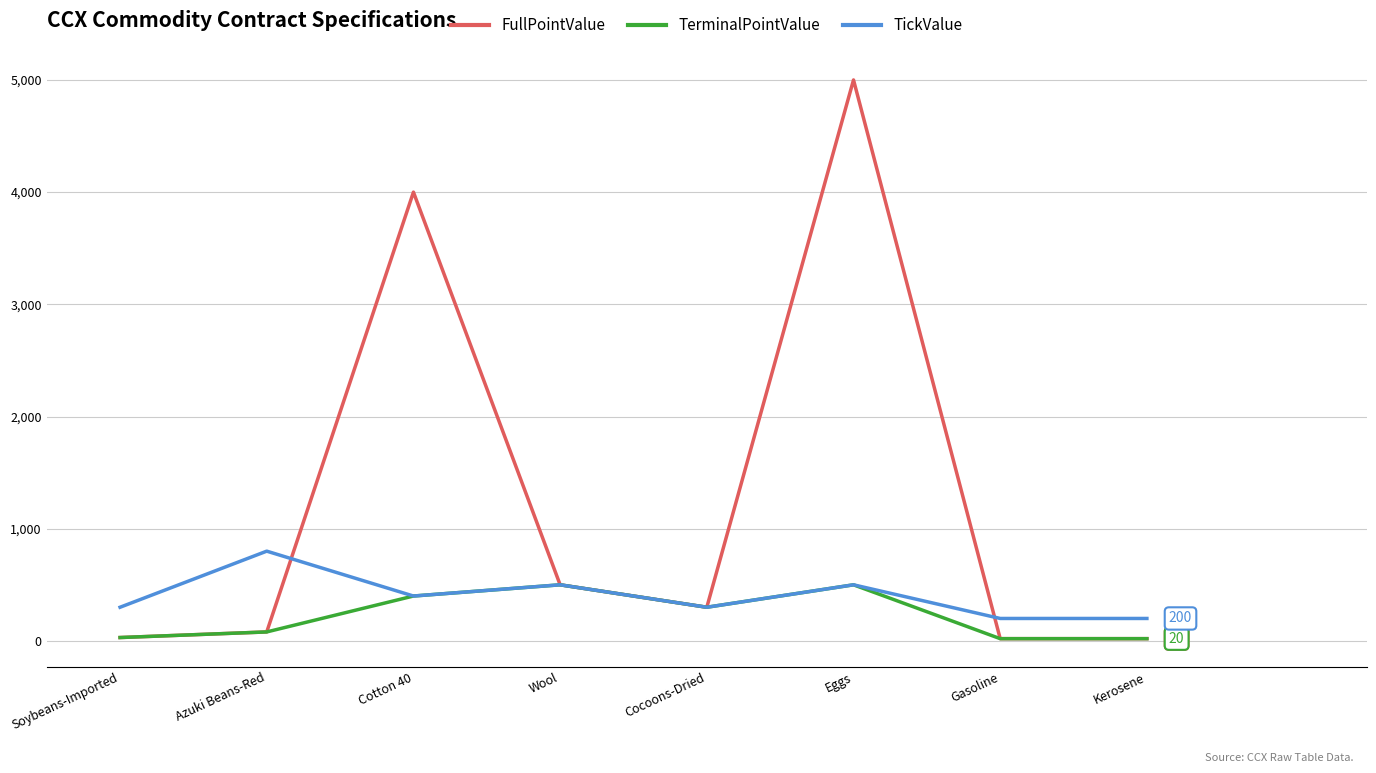

What position from the right is Gasoline?

2